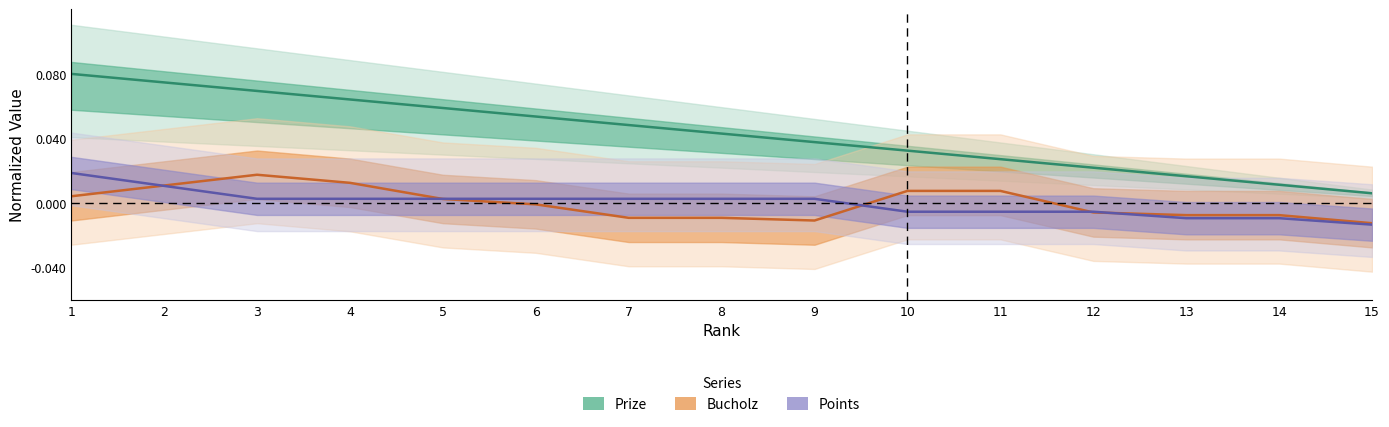

At which category does the chart reach its minimum across all series?

15